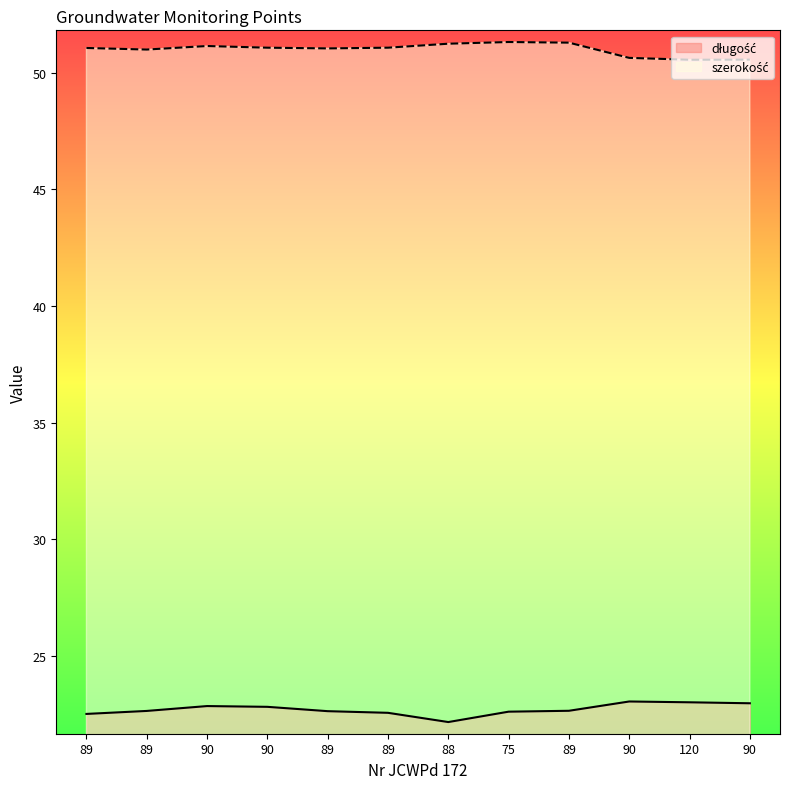

At which category is the sum across all series the highest?

90